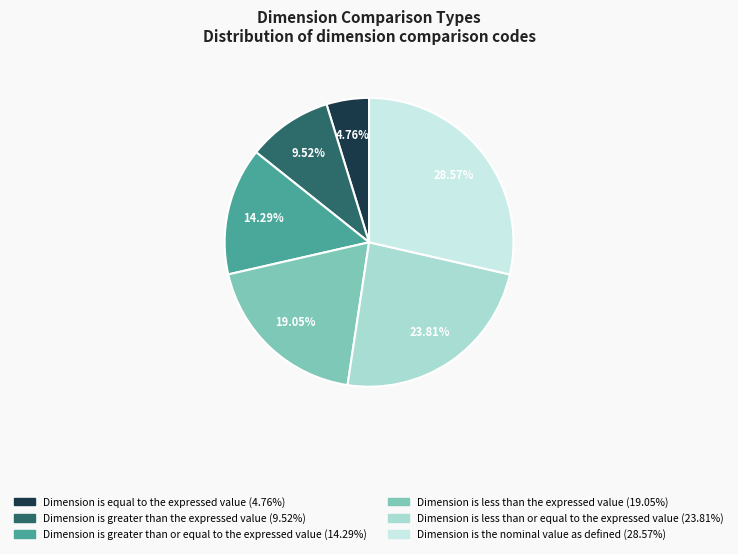

Between Dimension is the nominal value as defined and Dimension is greater than or equal to the expressed value, which is larger?

Dimension is the nominal value as defined